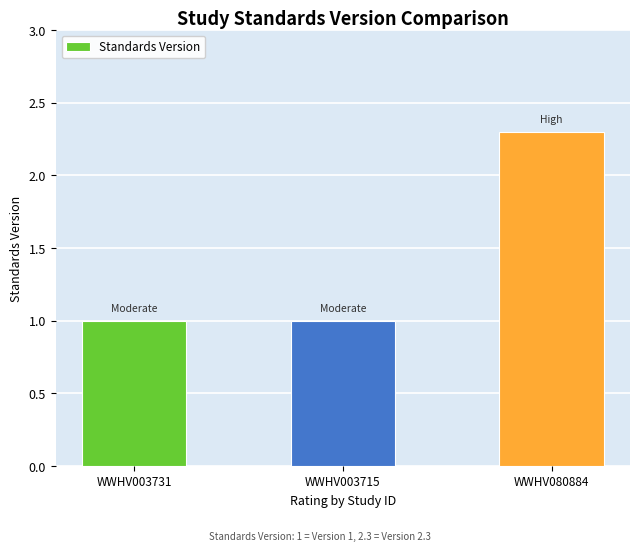

What is the sum of all values?

4.3